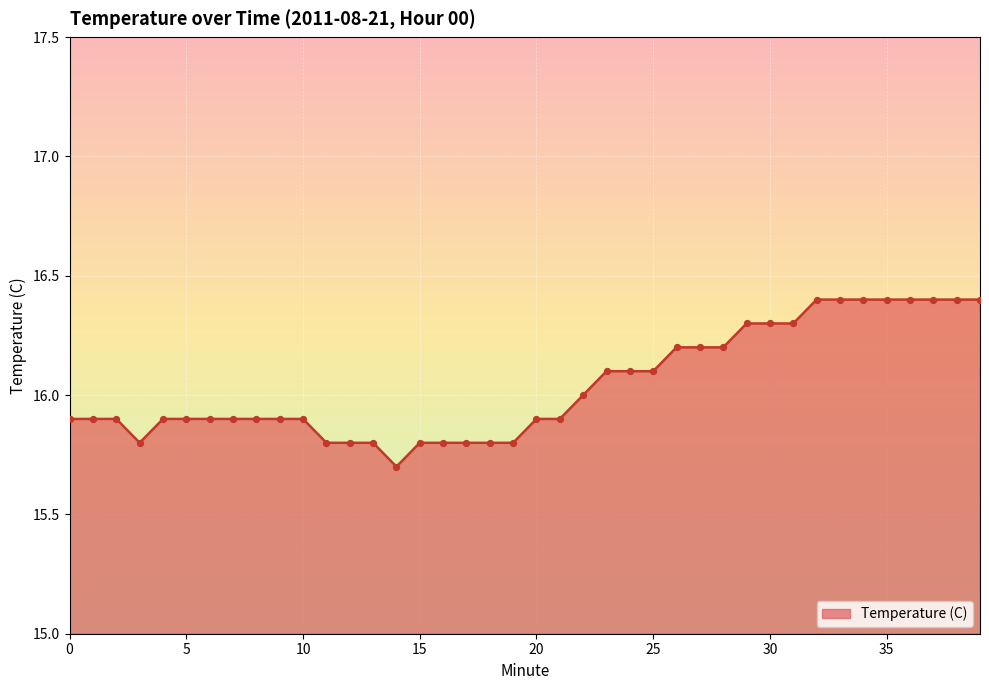

What is the smallest value displayed?

15.7